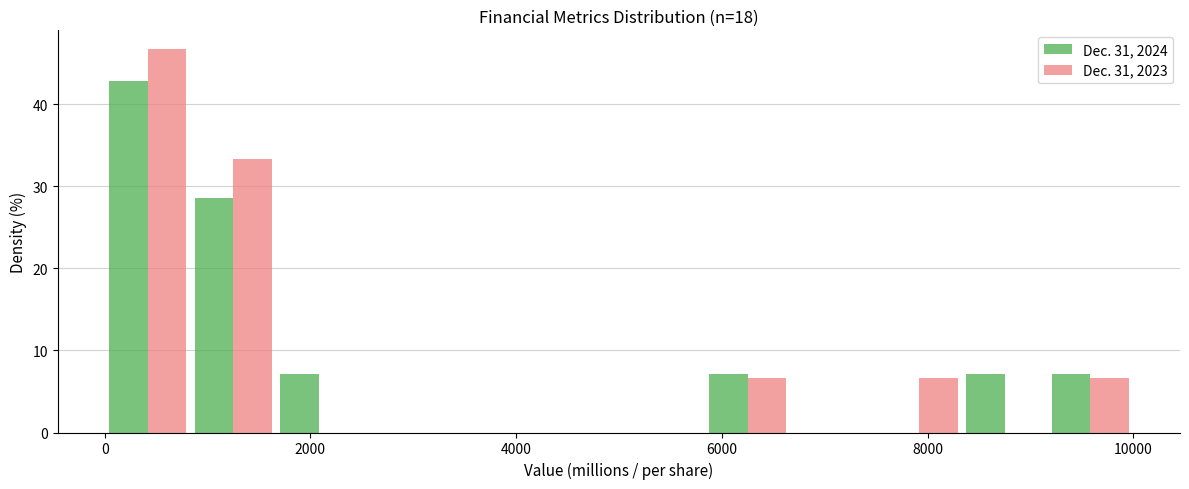

Reading left to right, transcribe this chart: for each range on the x-axis, give the height of each series' bar. Neither the bar edges nor the heights are printed on the chart, so give them approximately, as read against the axes.

0 to 800: Dec. 31, 2024=43	Dec. 31, 2023=47
800 to 1600: Dec. 31, 2024=29	Dec. 31, 2023=33
1600 to 2600: Dec. 31, 2024=7	Dec. 31, 2023=0
2600 to 3400: Dec. 31, 2024=0	Dec. 31, 2023=0
3400 to 4200: Dec. 31, 2024=0	Dec. 31, 2023=0
4200 to 5000: Dec. 31, 2024=0	Dec. 31, 2023=0
5000 to 5800: Dec. 31, 2024=0	Dec. 31, 2023=0
5800 to 6600: Dec. 31, 2024=7	Dec. 31, 2023=7
6600 to 7600: Dec. 31, 2024=0	Dec. 31, 2023=0
7600 to 8400: Dec. 31, 2024=0	Dec. 31, 2023=7
8400 to 9200: Dec. 31, 2024=7	Dec. 31, 2023=0
9200 to 10000: Dec. 31, 2024=7	Dec. 31, 2023=7